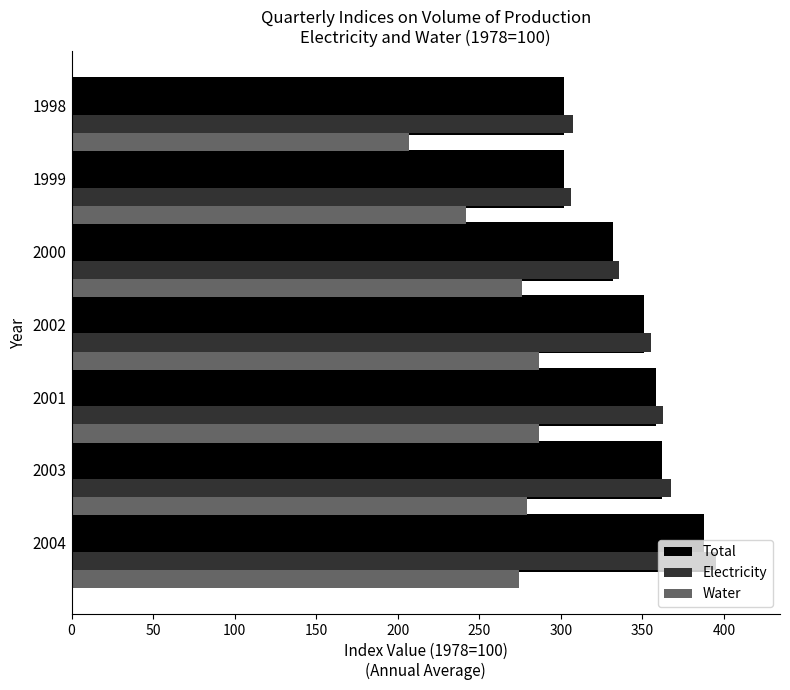

True or false: Water has a value of 425.1 at 1999.

False